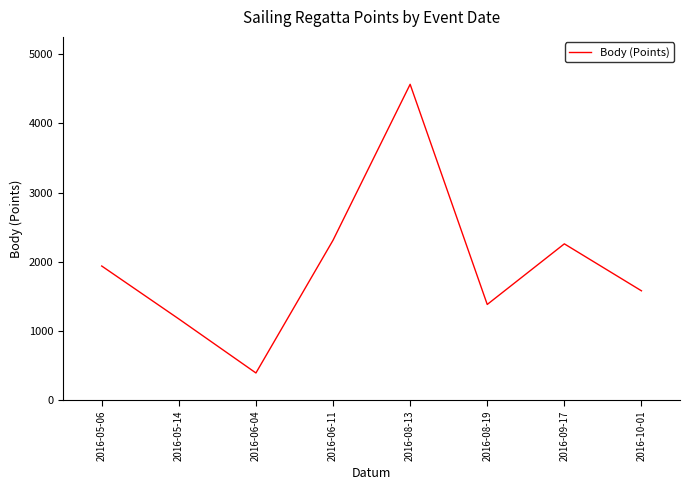

Between 2016-08-13 and 2016-08-19, which is larger?

2016-08-13